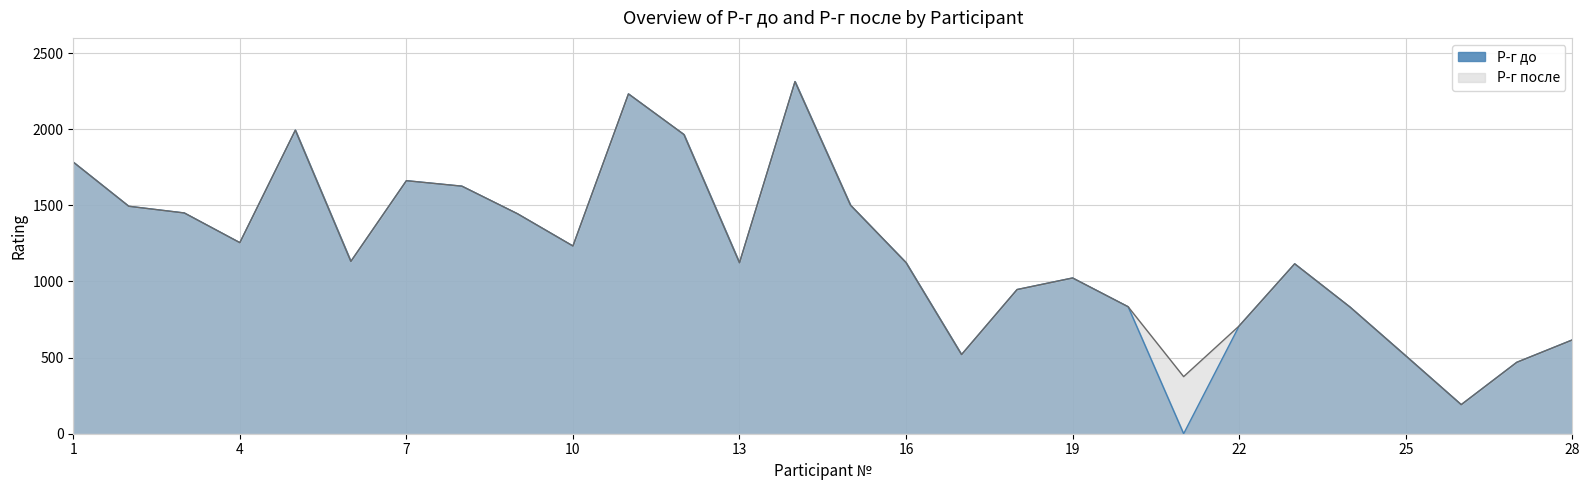

What is the difference between the second highest and minimum values in the Р-г после series?

2041